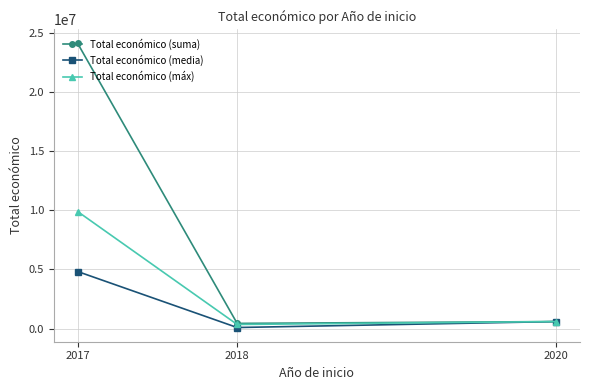

Count the number of data series in this chart.

3